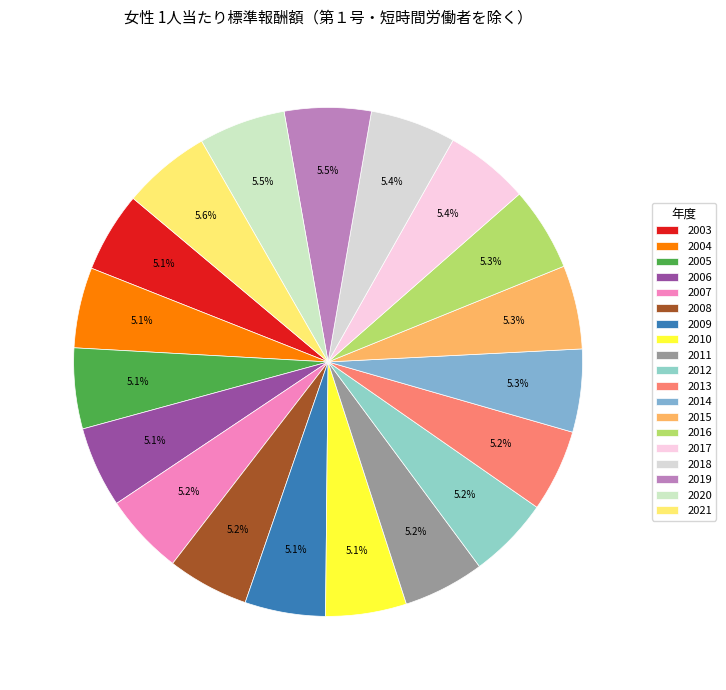

How many slices are in this pie chart?

19